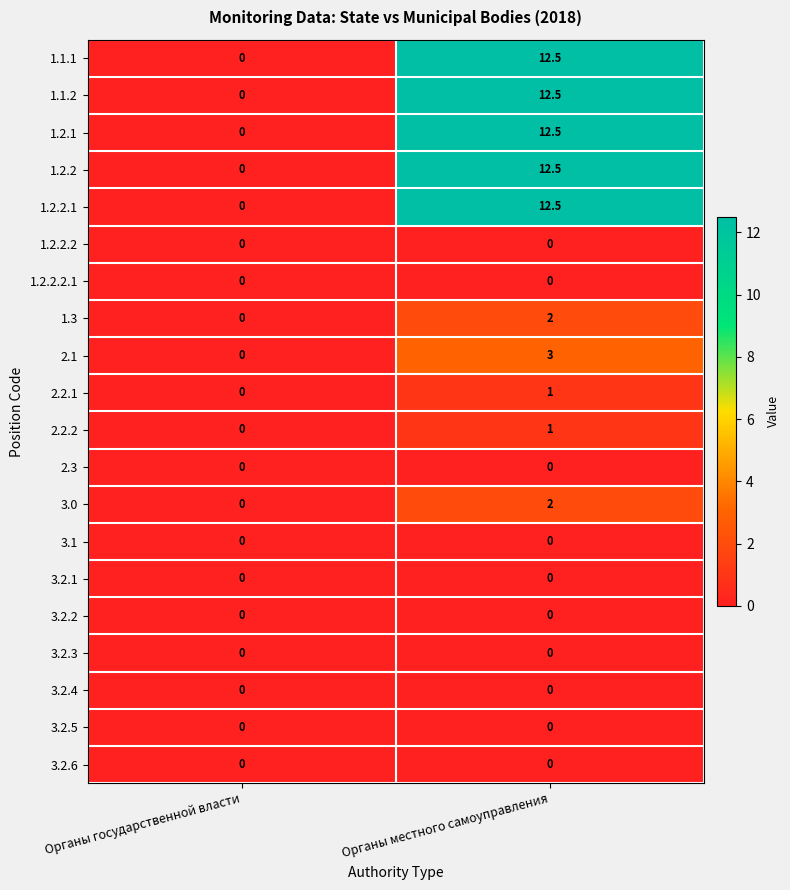

The 1.1.1 series shows 0.0 at Органы государственной власти. True or false?

True